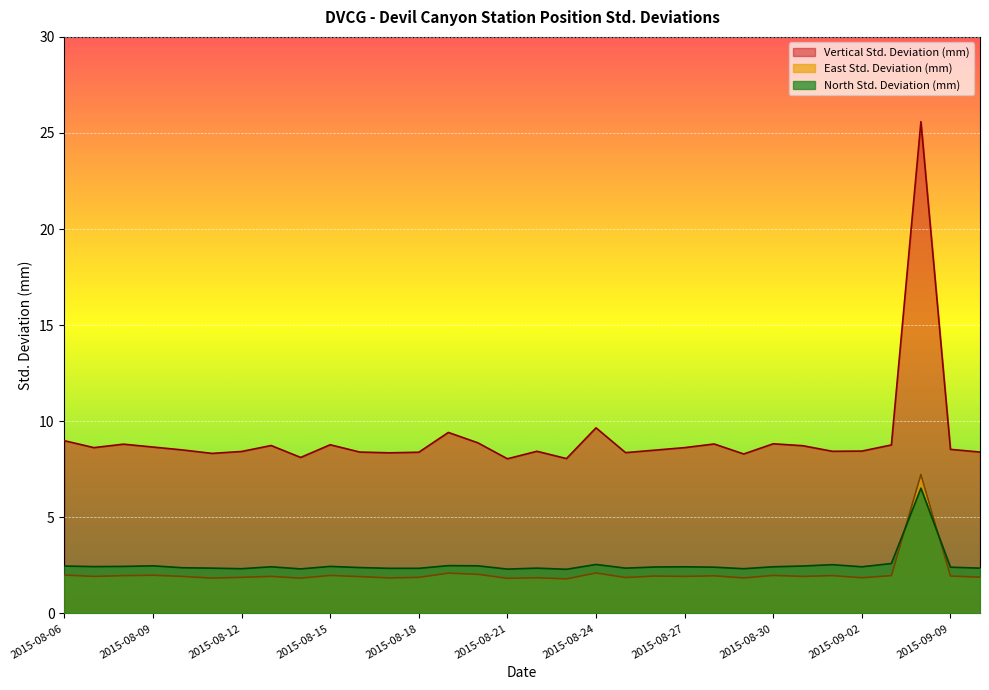

What is the difference between the North Std. Deviation (mm) values at 2015-09-09 and 2015-09-03?

0.2